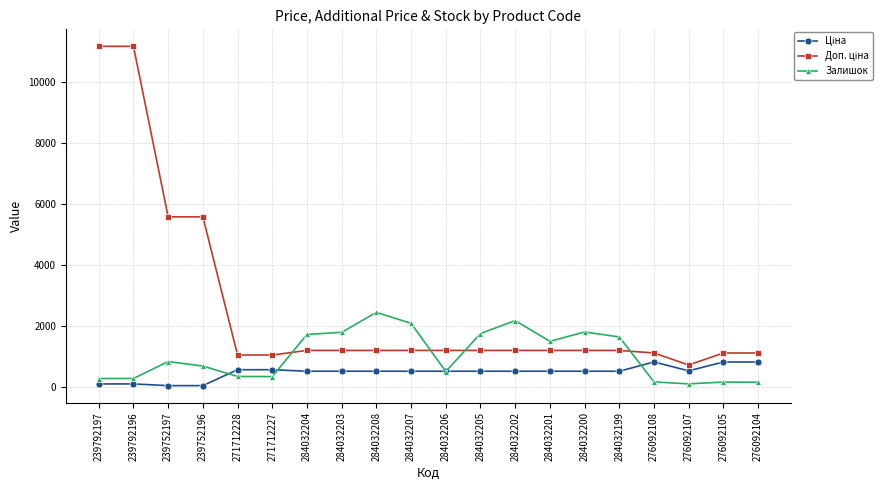

At how many categories does at least one series exceed 4210?

4